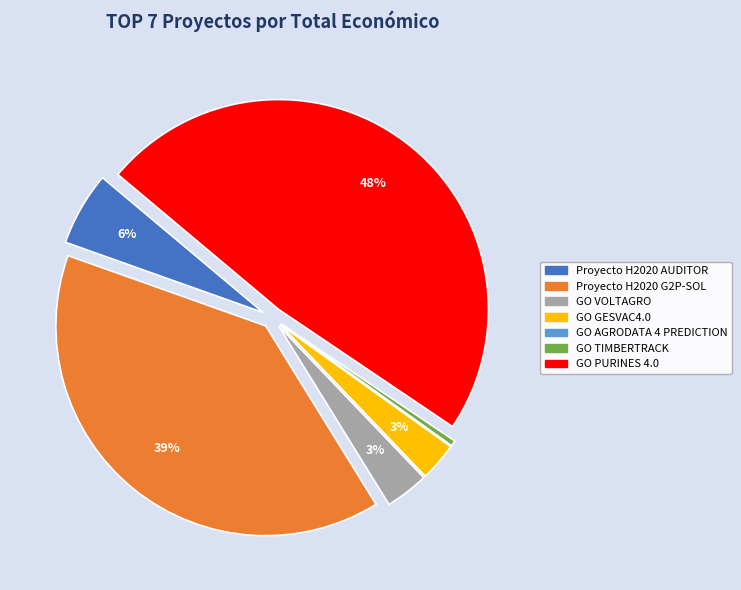

Is it true that Proyecto H2020 G2P-SOL is 39% of the pie?

True